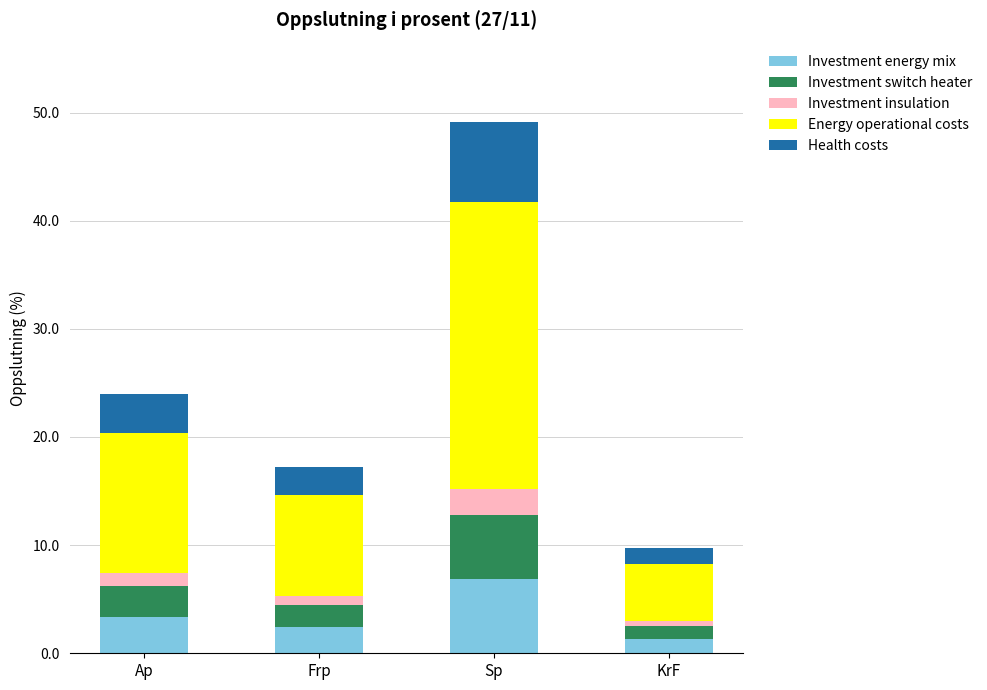

Are the bars horizontal?

No